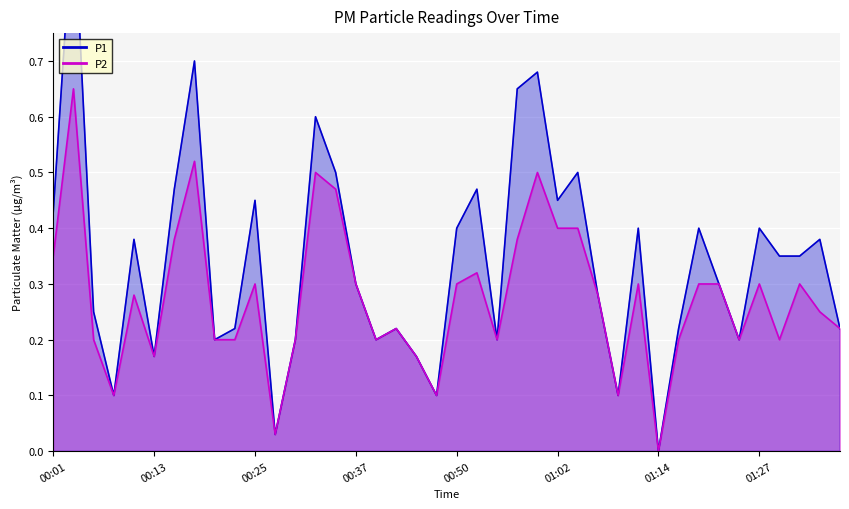

Rank the series by their average value, from lowest to highest.

P2, P1